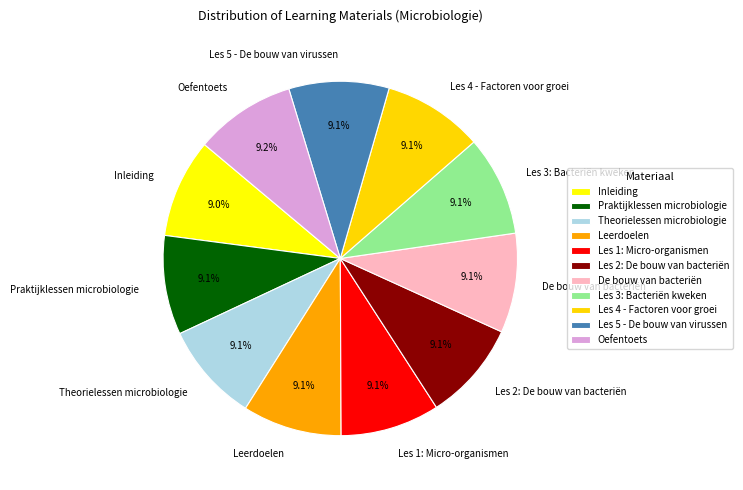

What percentage is the Inleiding slice, to the nearest percent?

9%